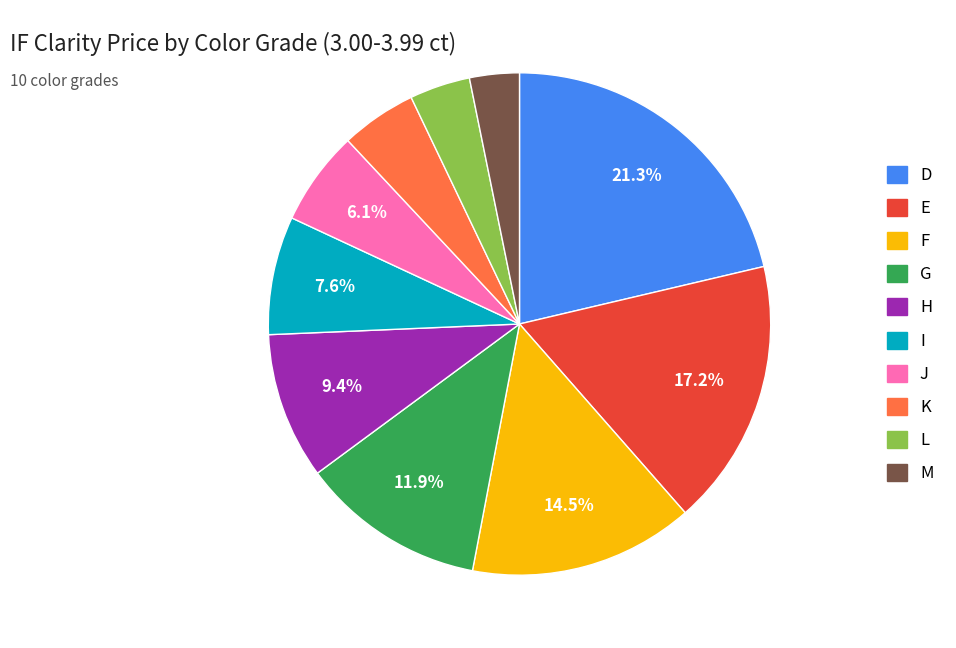

Do K and H together represent more than half of the pie?

No